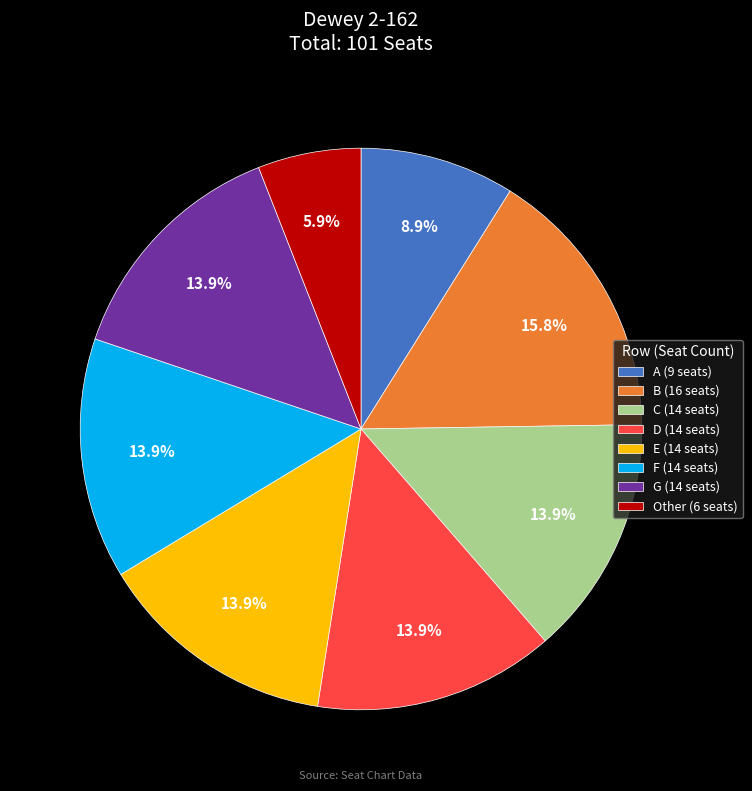

To the nearest percent, what is the average slice percentage?

12%